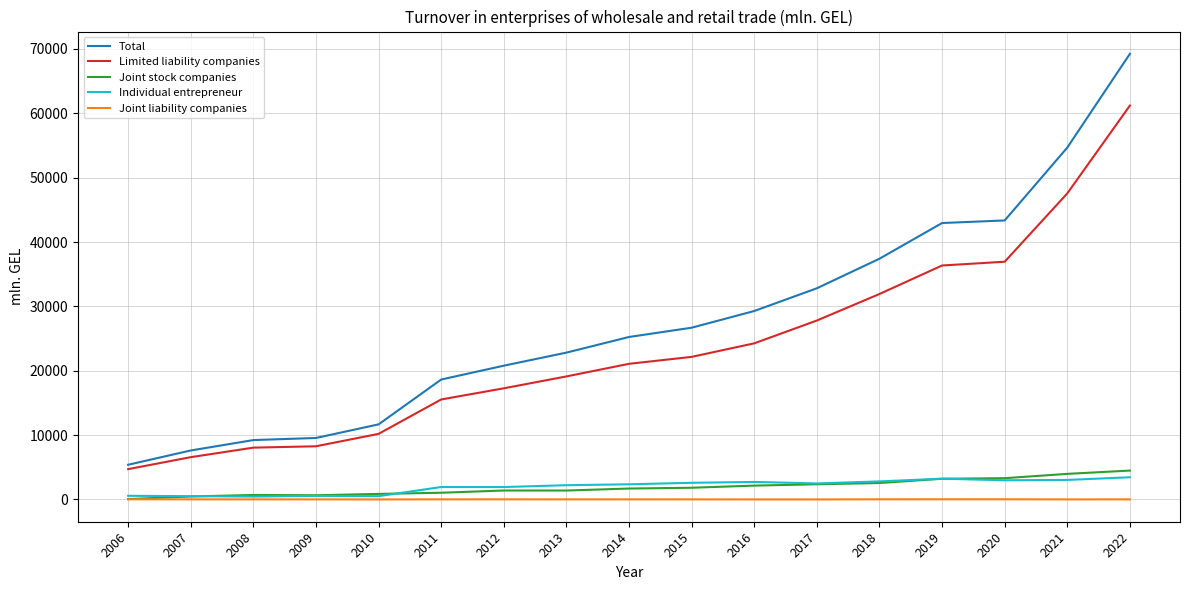

Is this an area chart (filled region under the line)?

No